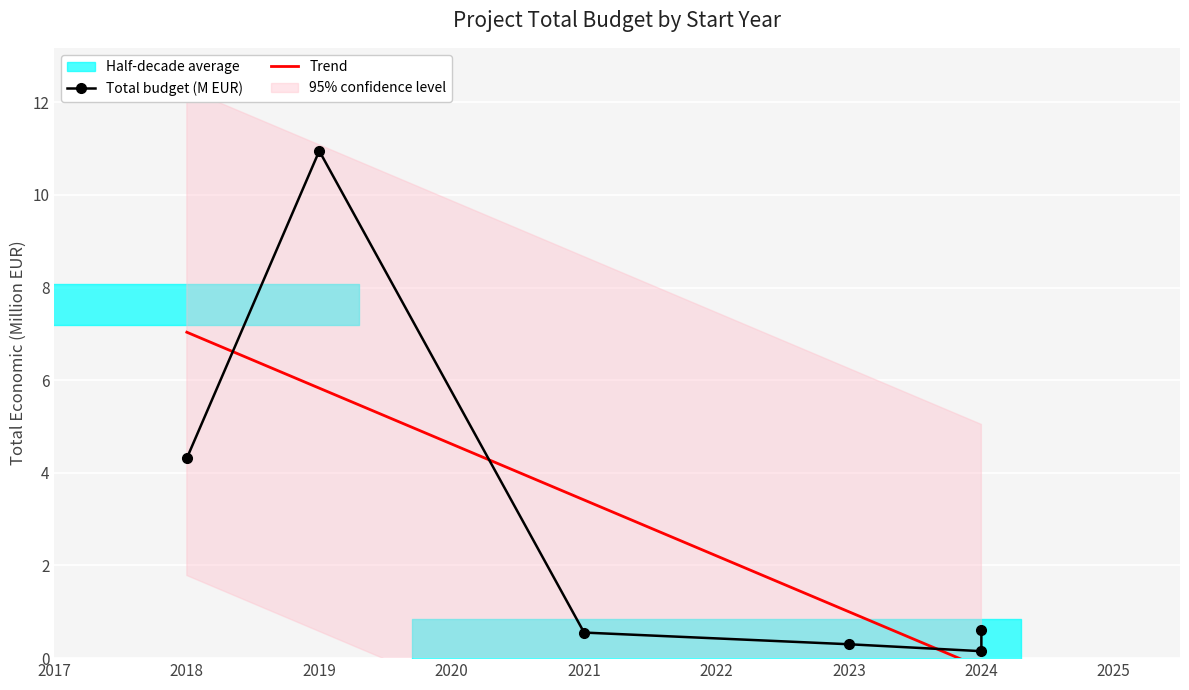

Is this an area chart (filled region under the line)?

No